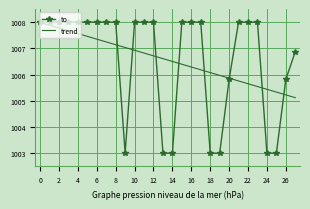

What is the highest value of the trend series?

1008.0